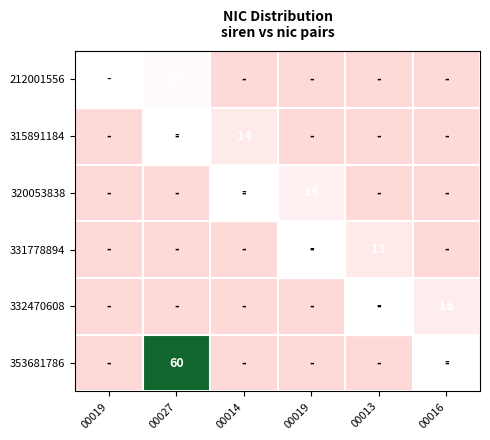

At which category is the sum across all series the highest?

00027